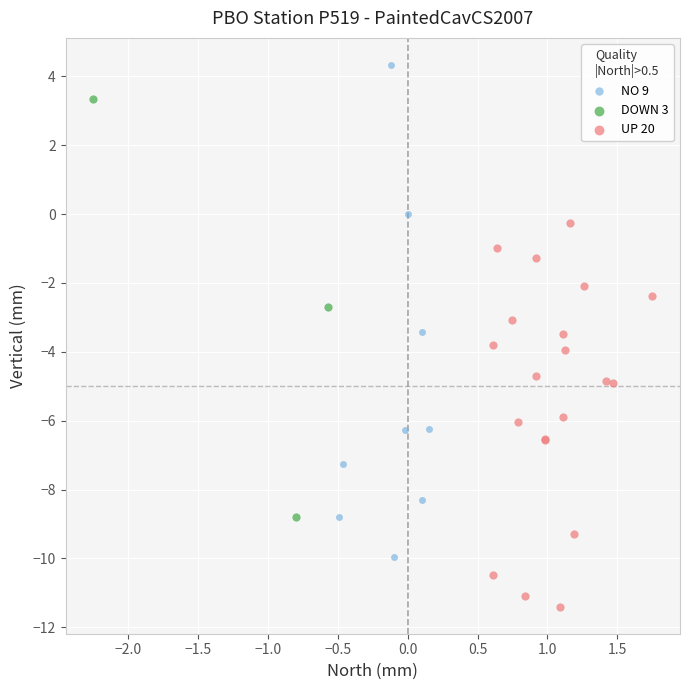

Which series contains the highest Y value?

NO 9